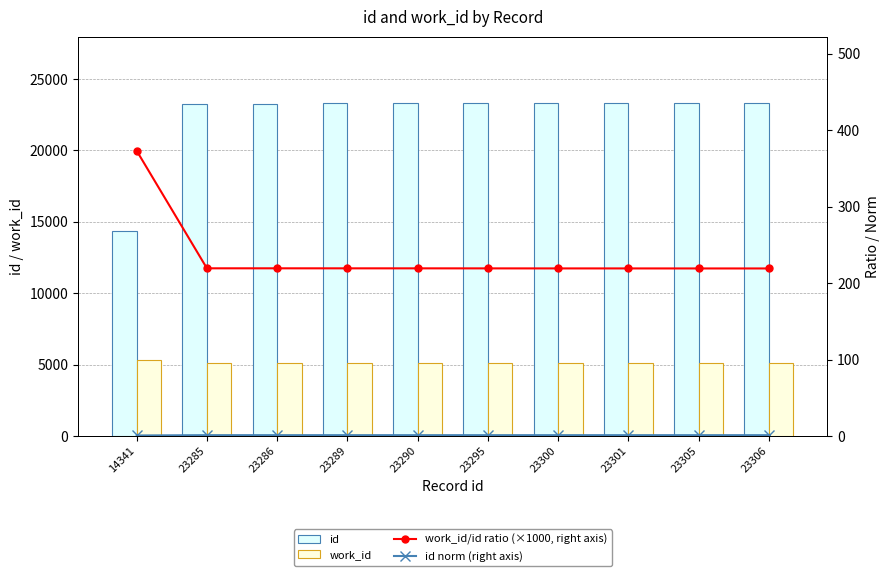

What is the difference between the maximum and minimum values in the work_id/id ratio (×1000, right axis) series?

154.0